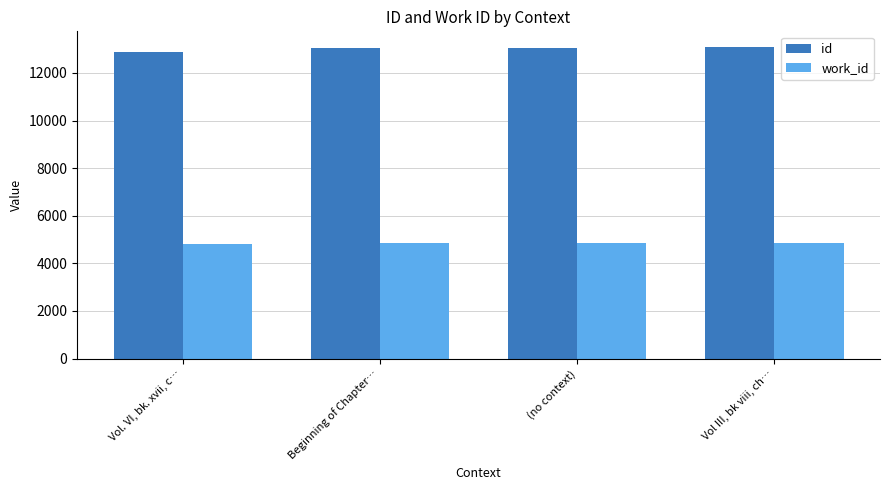

What is the total value across all series at (no context)?

17943